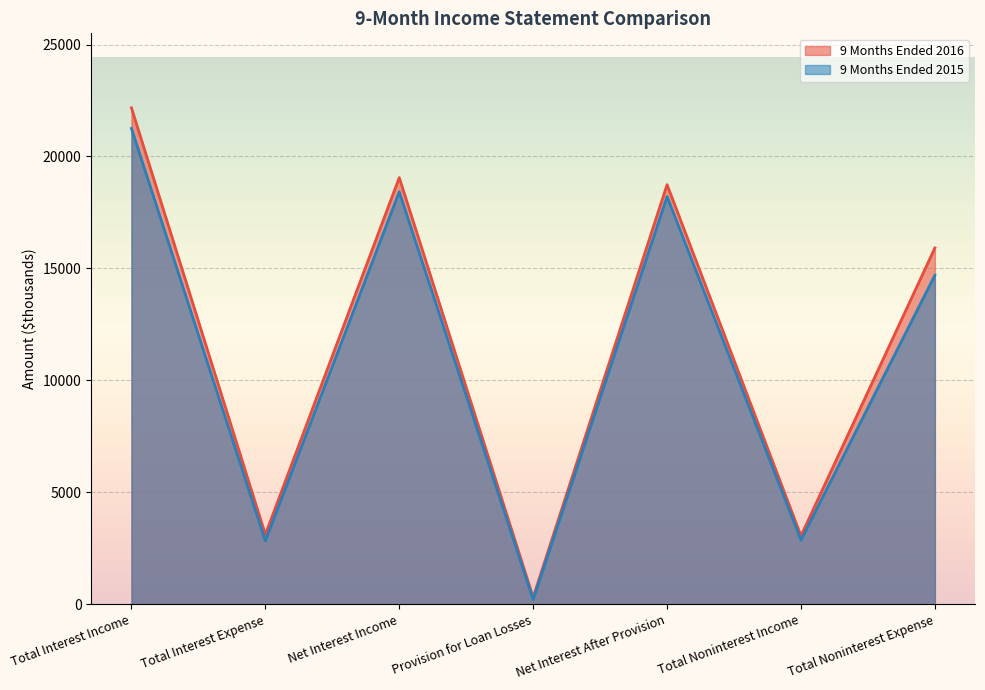

What are all the series names shown in the legend?

9 Months Ended 2016, 9 Months Ended 2015